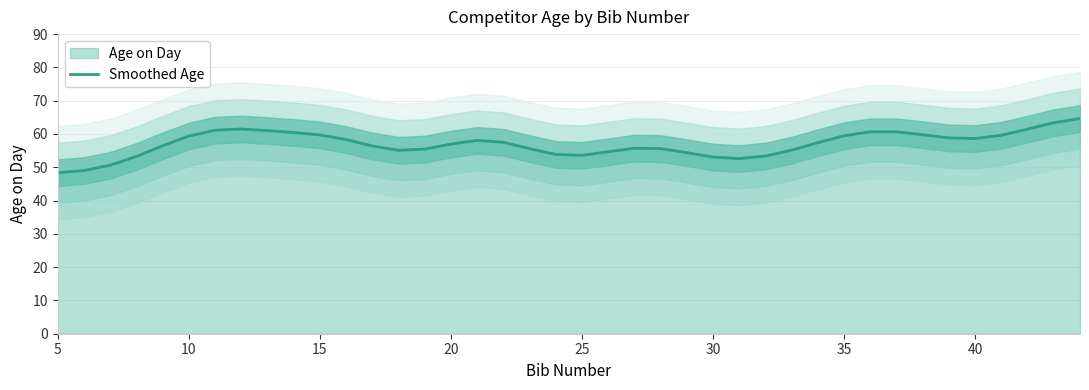

What is the highest value of the Smoothed Age series?

64.6